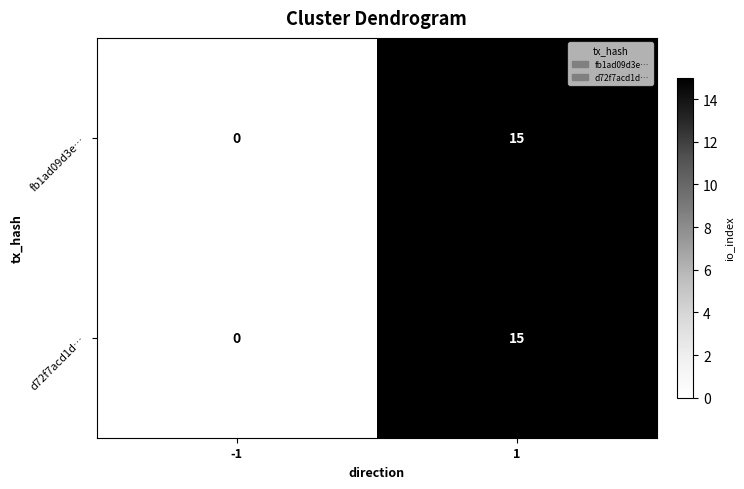

How many data points does each series have?

2